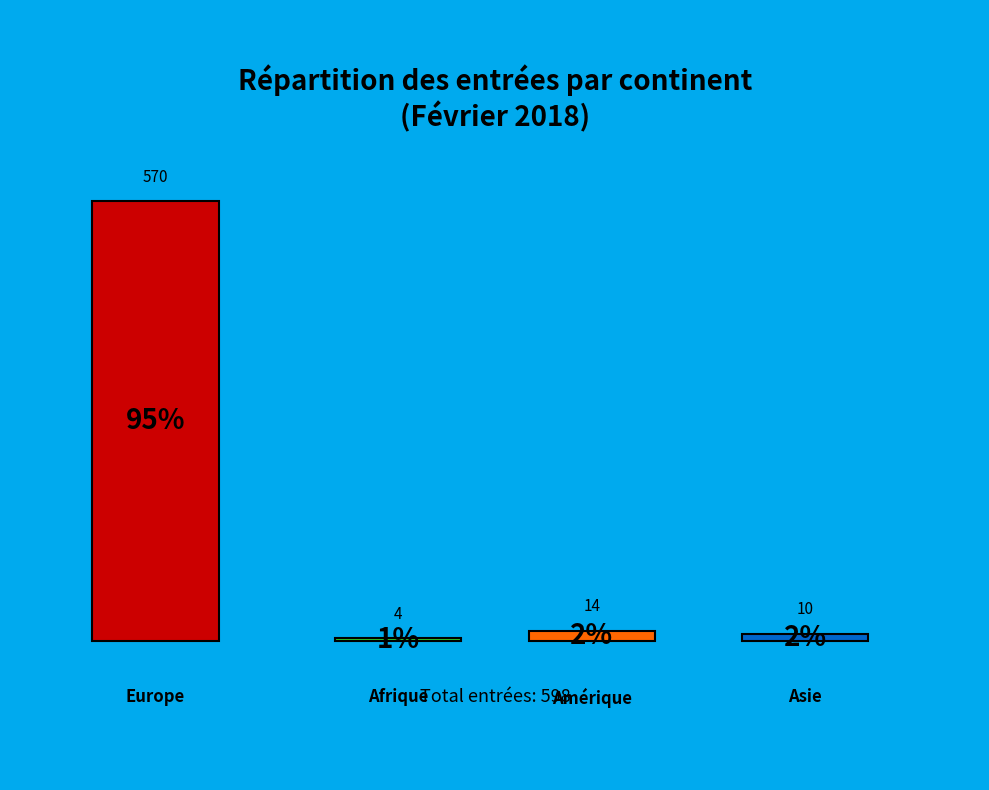

What is the majority slice?

Europe